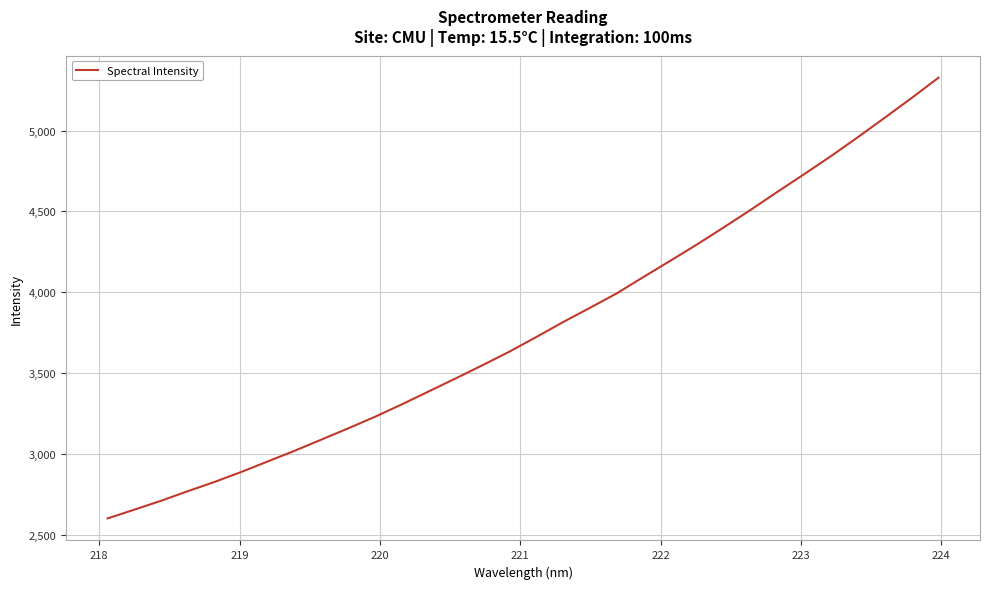

What is the minimum value shown in the chart?

2601.1